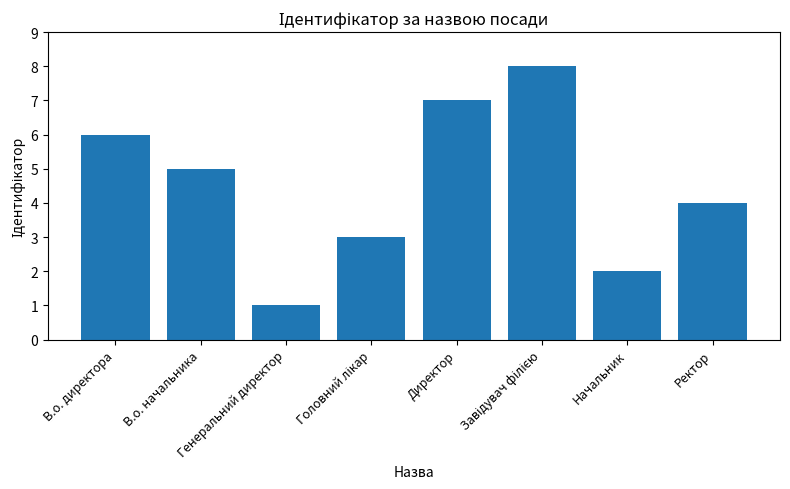

What value does the data have at В.о. начальника?

5